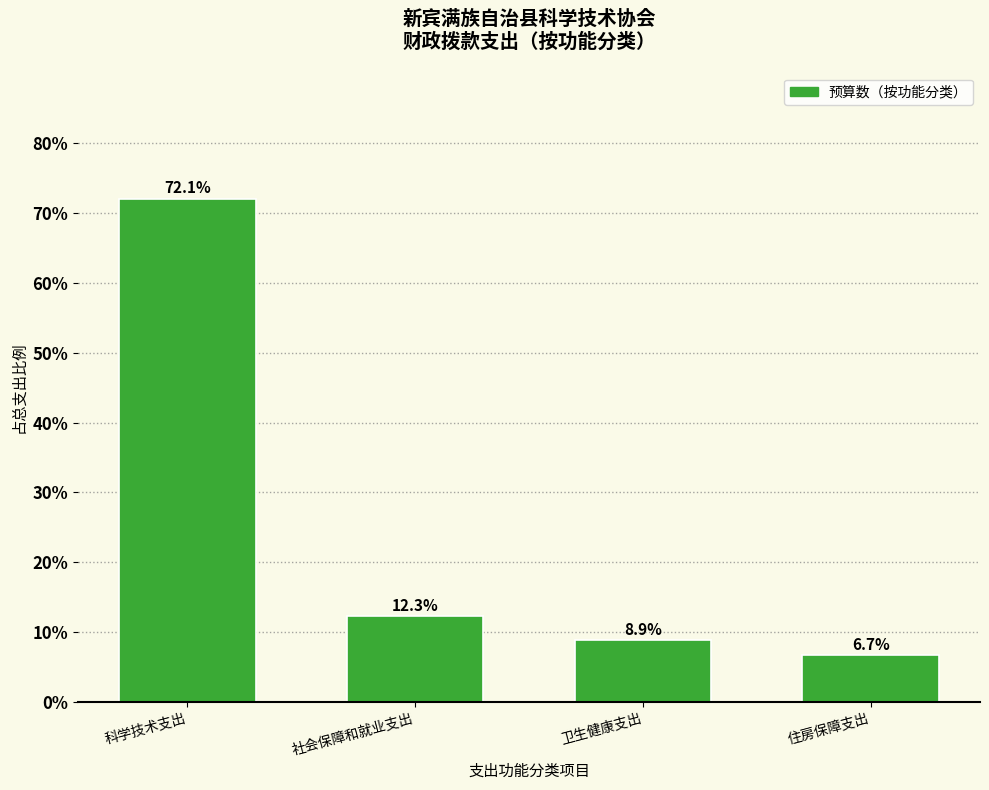

Reading right to left, list all the values displayed in this chart.

6.7	8.9	12.3	72.1